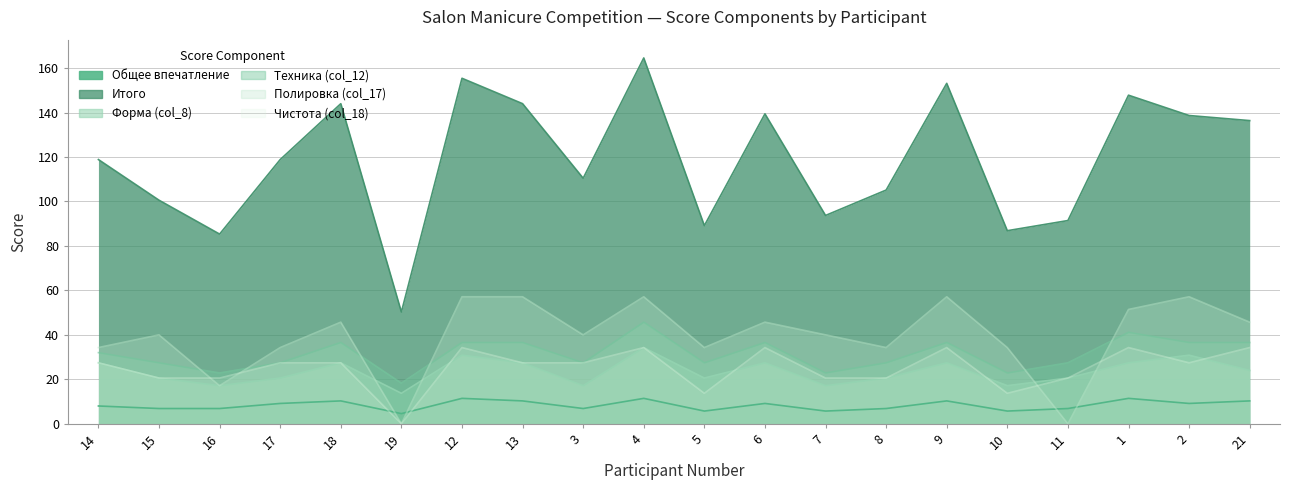

What is the difference between the highest and lowest values at 10?

81.1